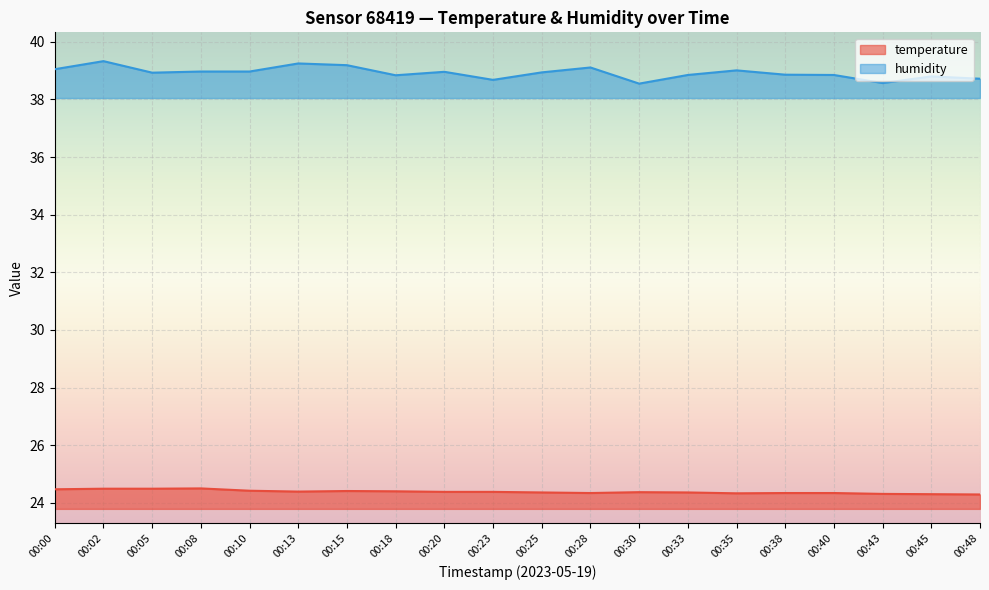

What is the sum of all temperature values?

487.7